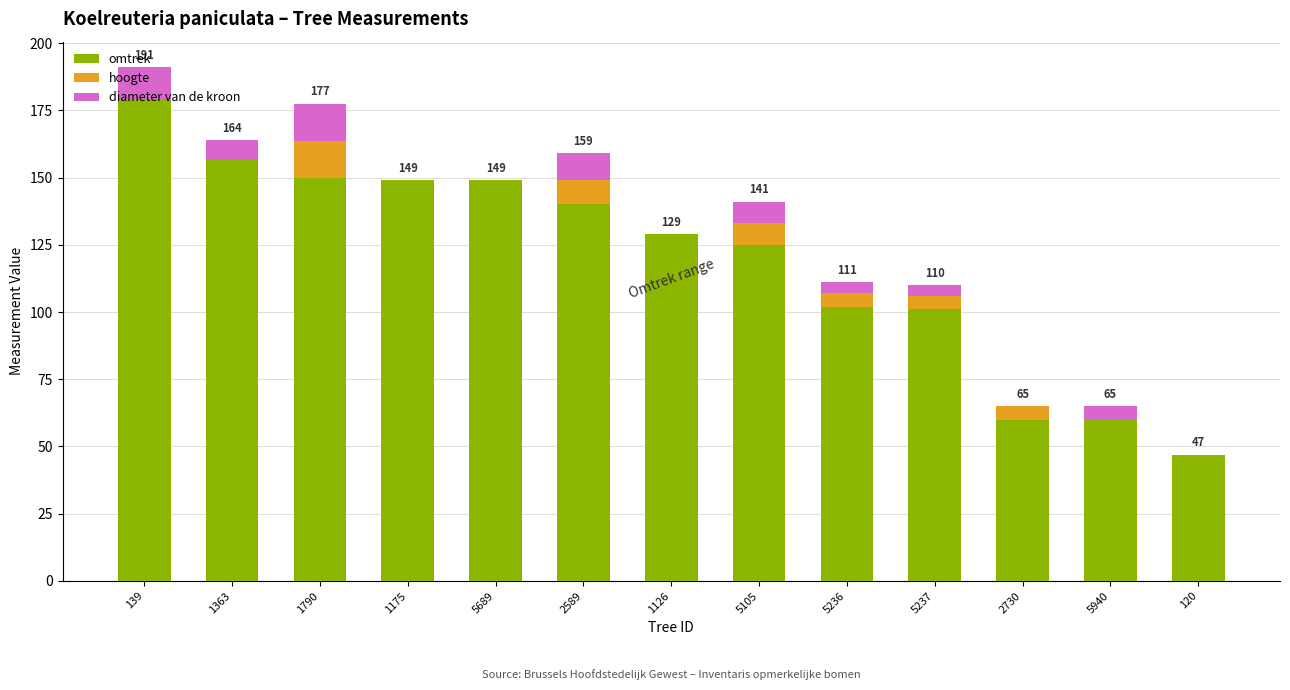

At which category is the sum across all series the highest?

139